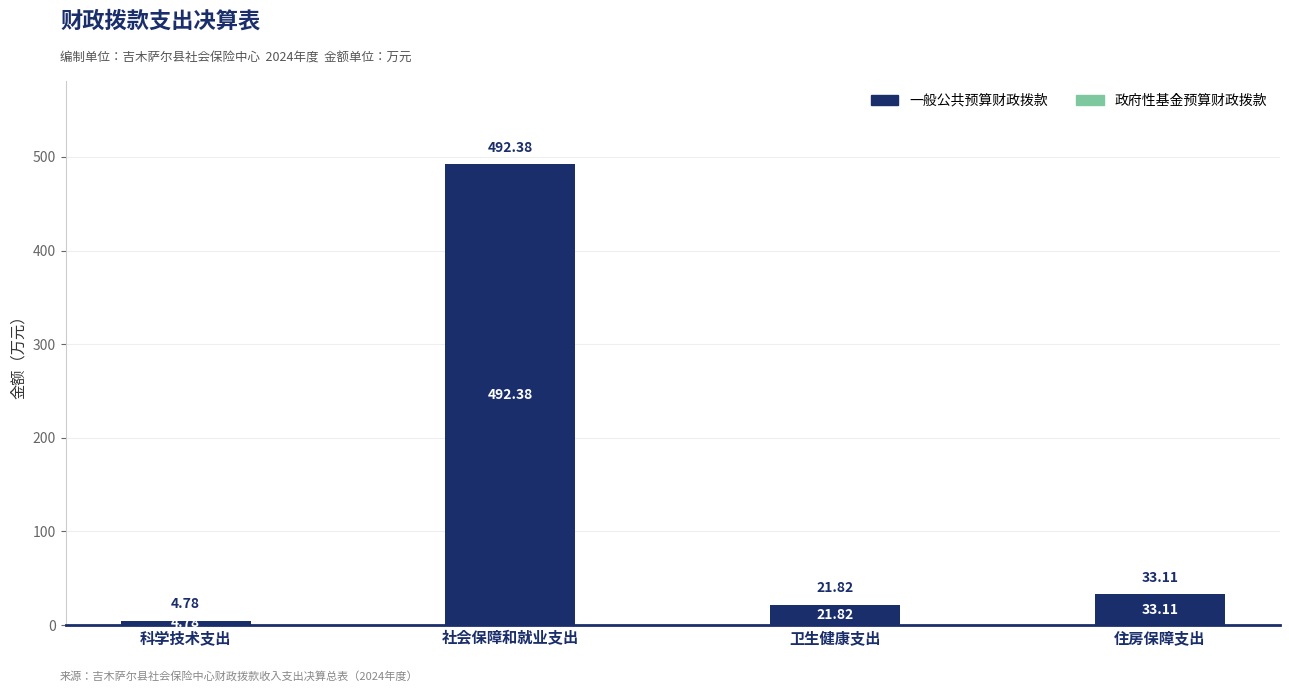

At which category does the chart reach its minimum across all series?

科学技术支出